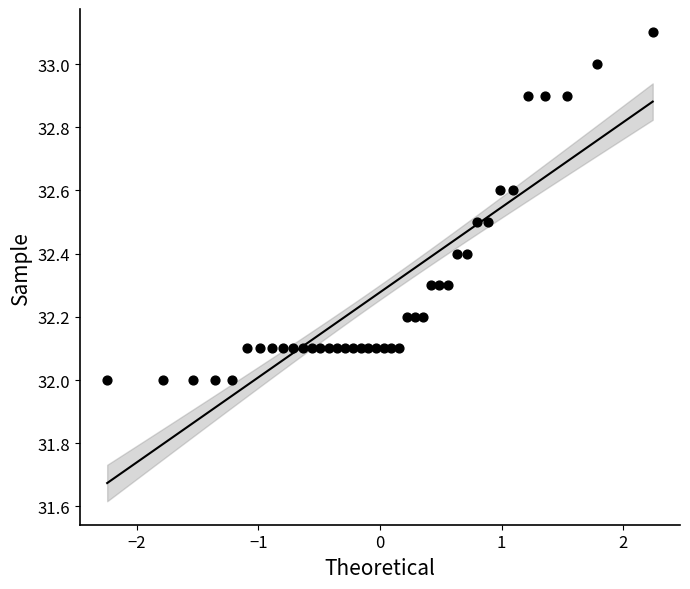

What is the range of Y values (max minus min)?

1.1